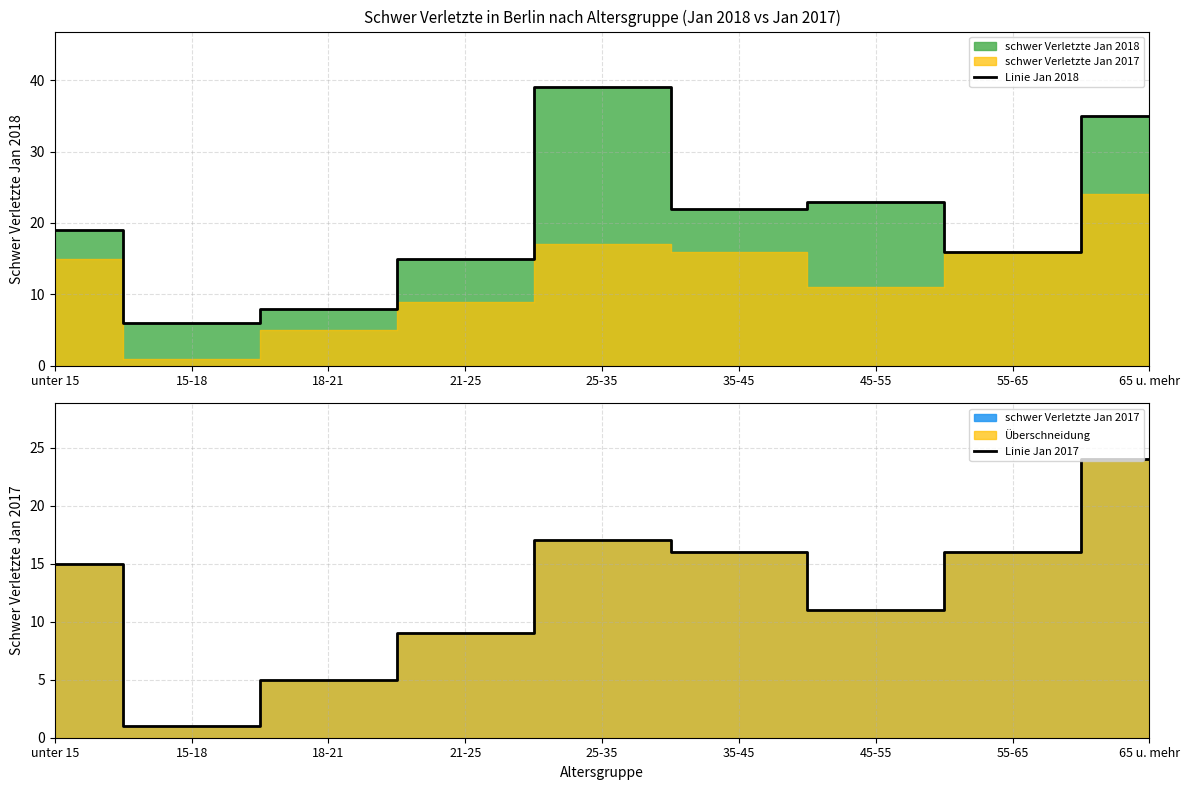

True or false: Linie Jan 2017 and Linie Jan 2018 cross at least once.

False